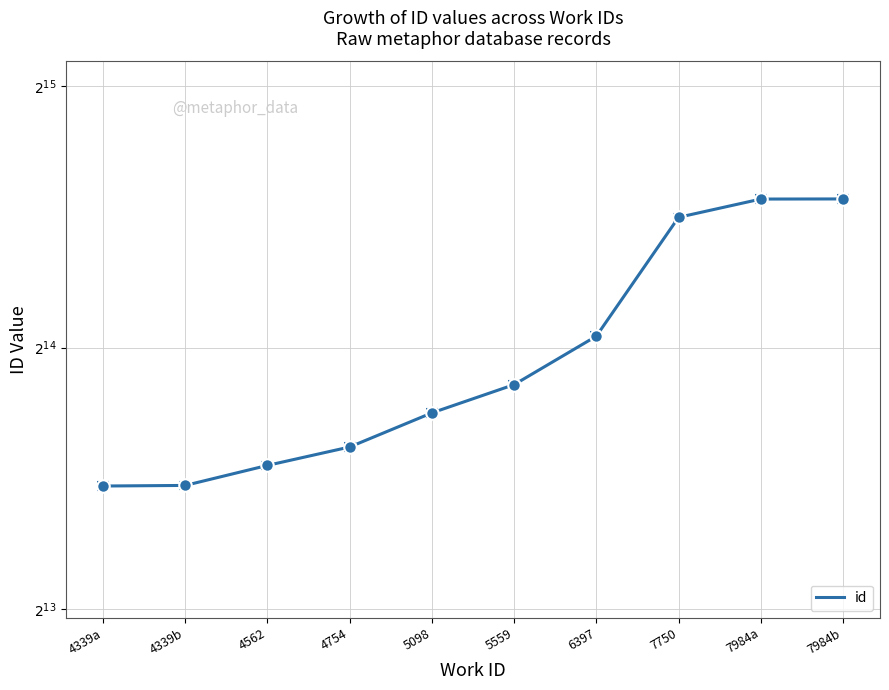

Where is the data nearest to the value 17824?

6397